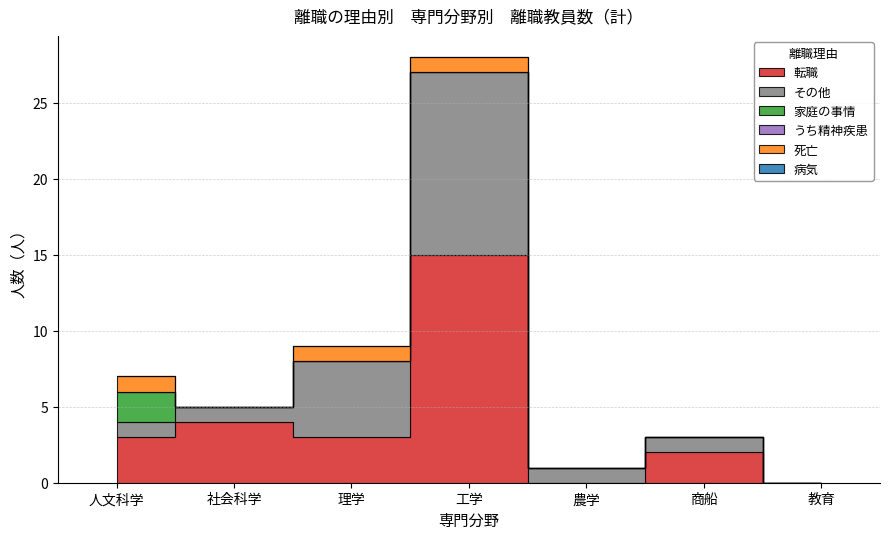

Reading left to right, transcribe all the data shown in this chart.

転職: 3	4	3	15	0	2	0
その他: 1	1	5	12	1	1	0
家庭の事情: 2	0	0	0	0	0	0
うち精神疾患: 0	0	0	0	0	0	0
死亡: 1	0	1	1	0	0	0
病気: 0	0	0	0	0	0	0